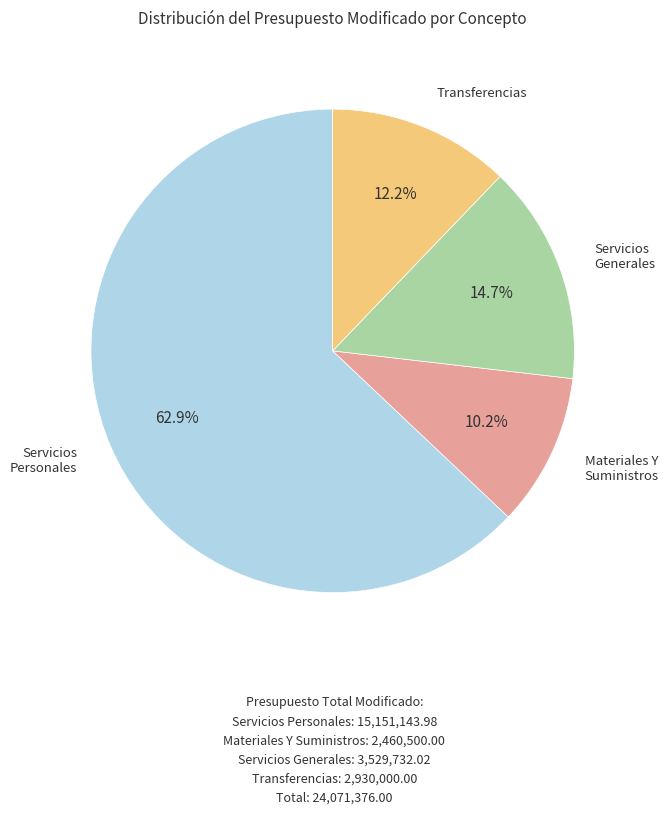

Does any single category account for the majority?

Yes